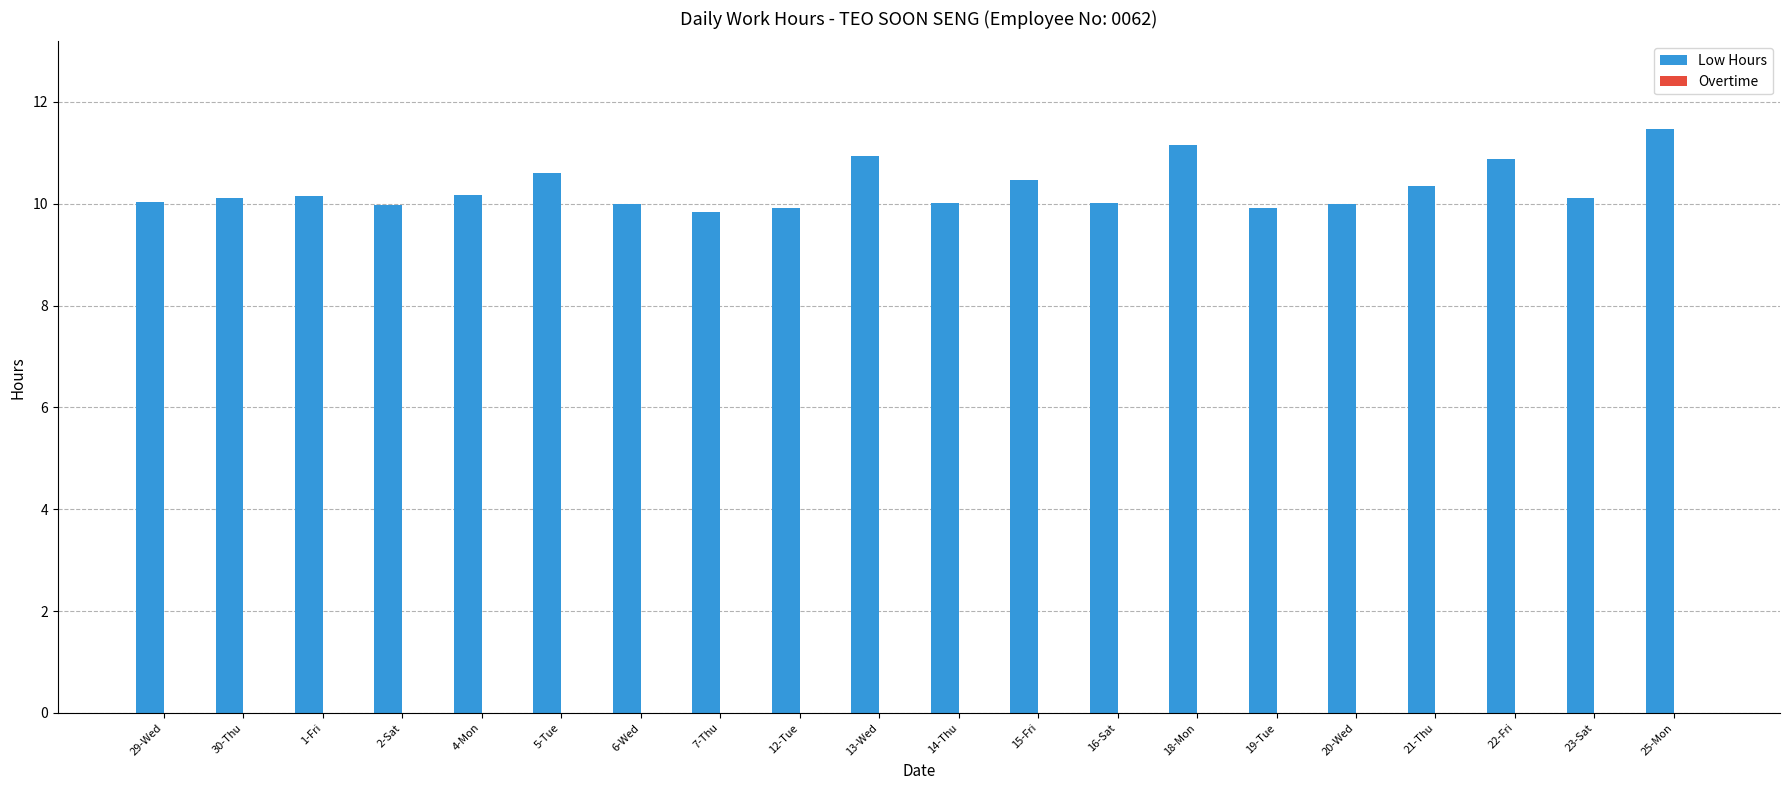

Count the number of categories in the chart.

20